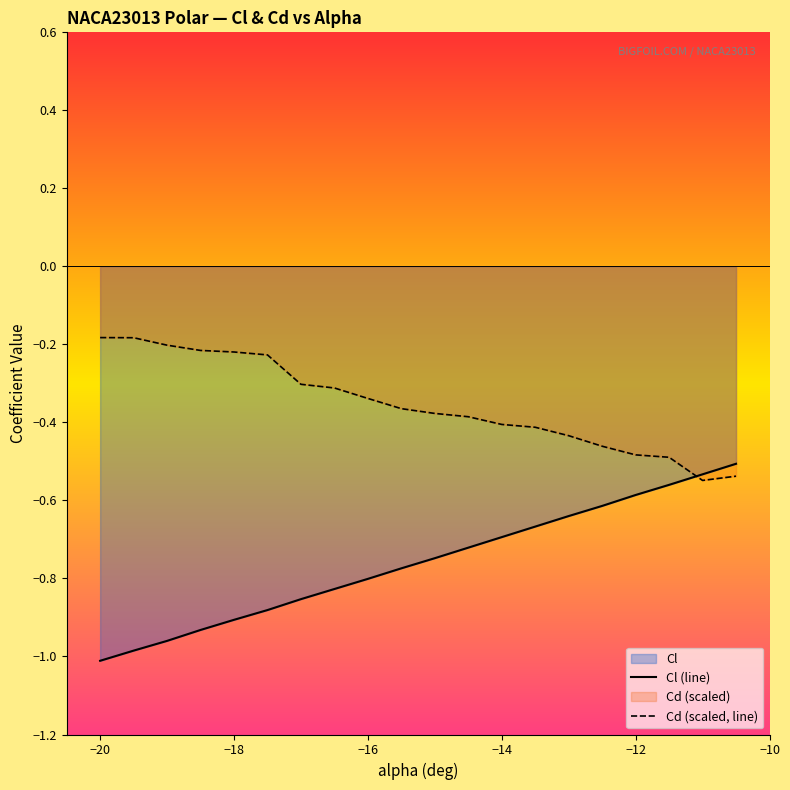

Which series has the largest total across all categories?

Cd (scaled, line)